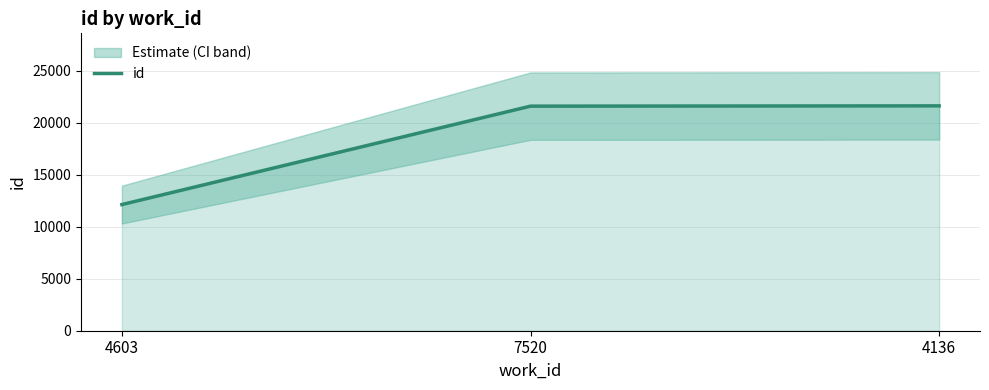

Is it true that the value at 7520 is 21577?

True